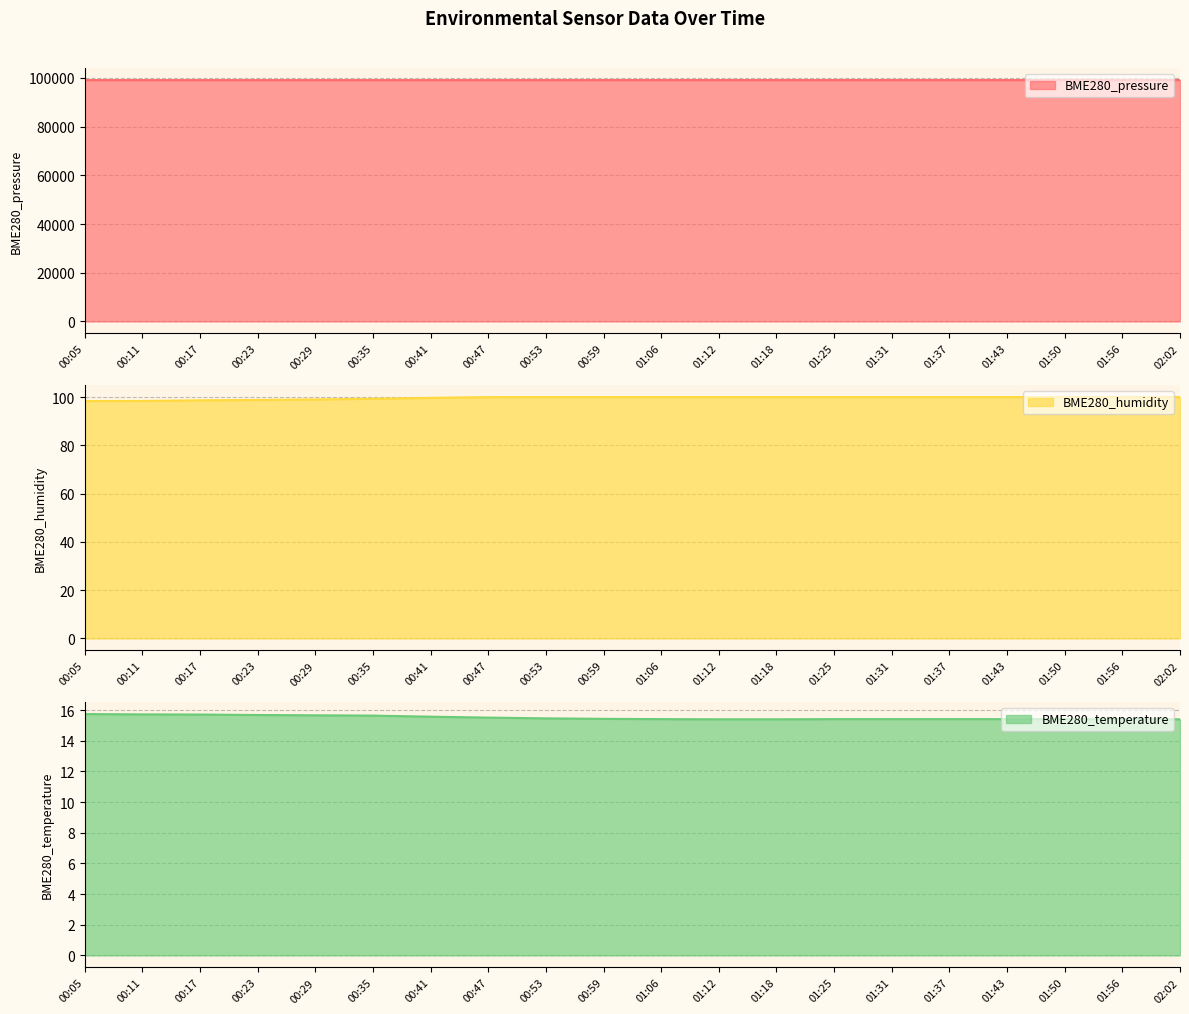

Read the BME280_humidity value at 01:50.

100.0